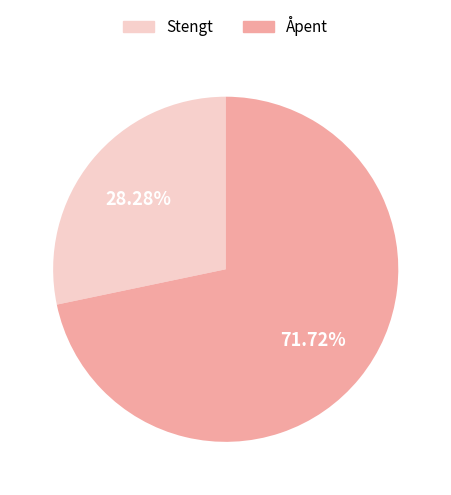

Does Stengt account for over 50% of the chart?

No